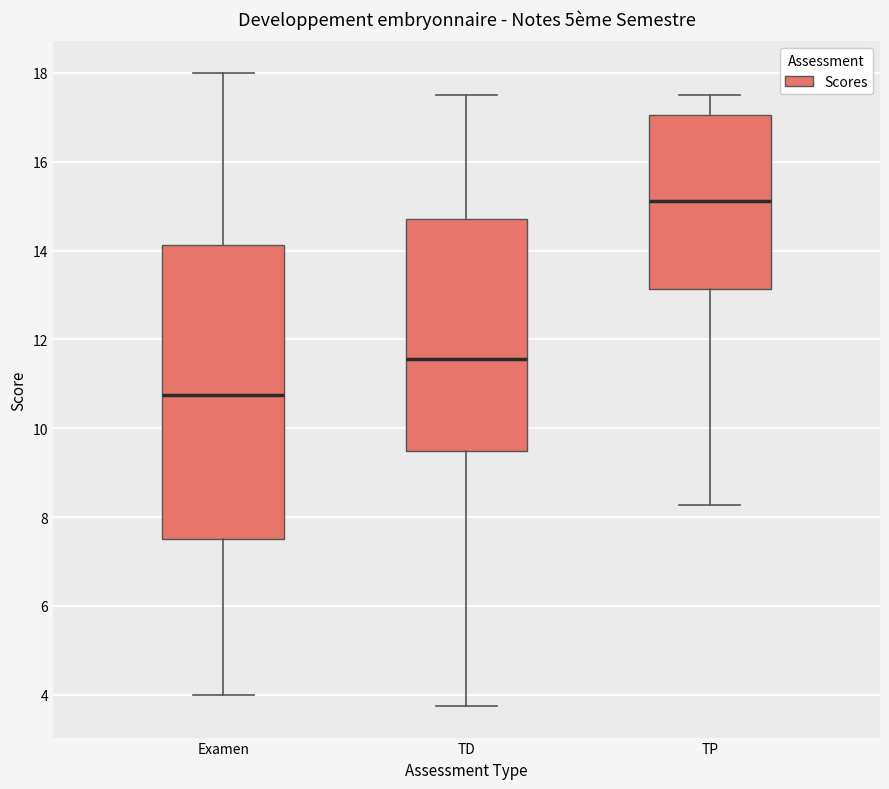

Reading left to right, transcribe this box plot: for each box, give where its median line is, the range the box spans, and where its two whiskers end, as read against the y-axis. The values are not printed on the chart, so give them approximately, as read against the axis.

Examen: median 10.8, box 7.6 to 14.2, whiskers 4.0 to 18.0
TD: median 11.6, box 9.4 to 14.8, whiskers 3.8 to 17.6
TP: median 15.2, box 13.2 to 17.0, whiskers 8.2 to 17.6